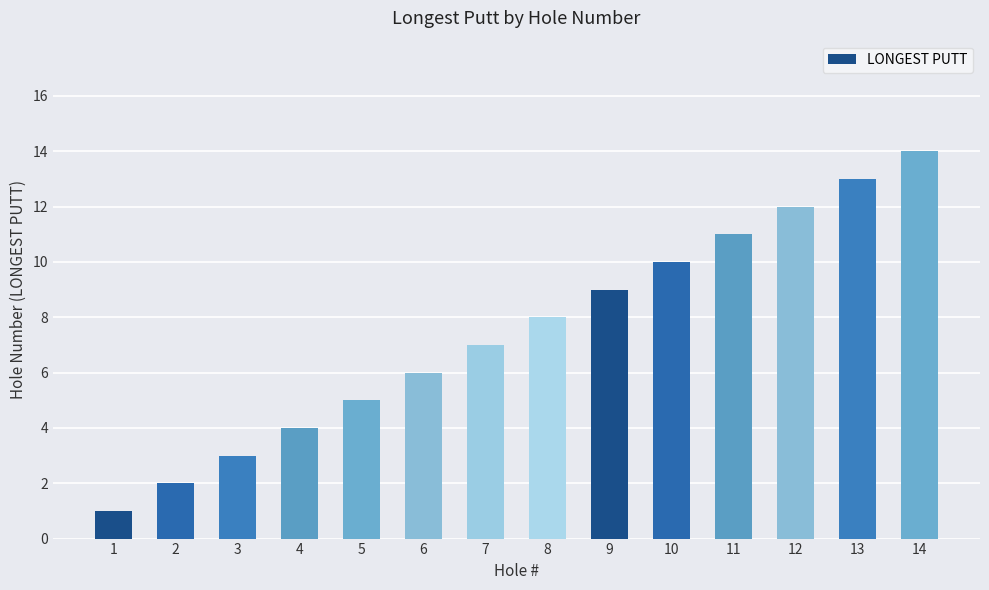

What is the value of the 10th bar from the left?

10